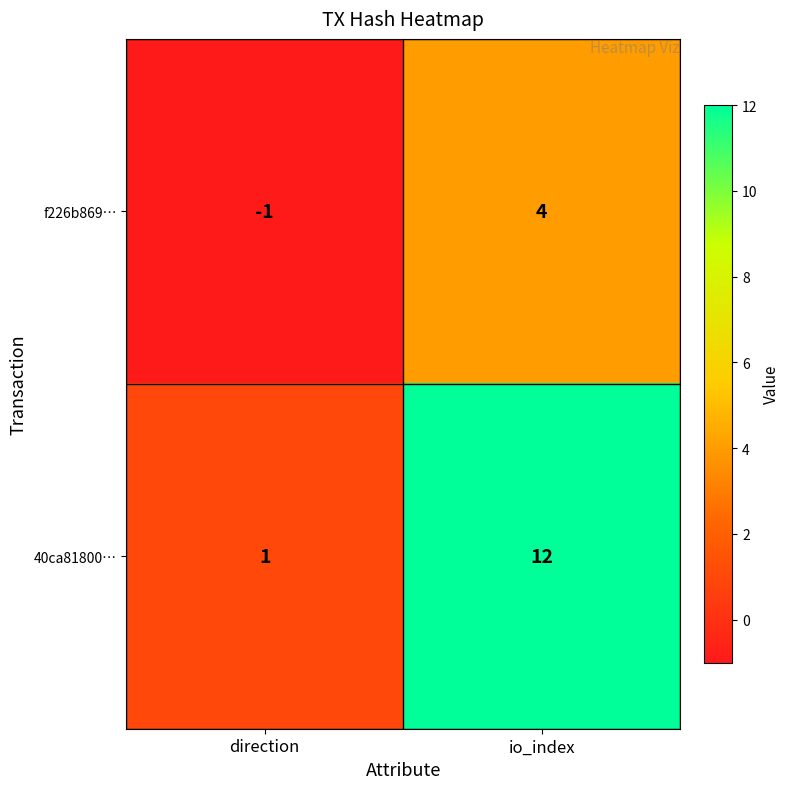

How many data points in f226b869… are less than 4?

1